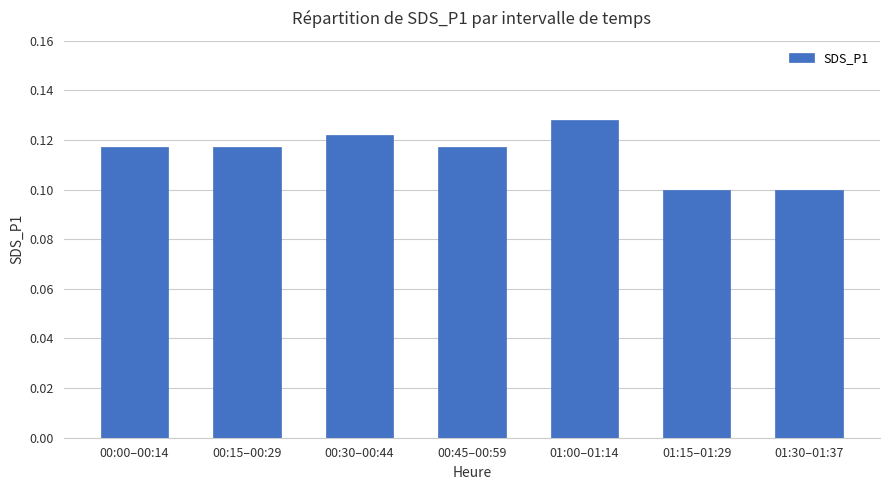

Is it true that the value at 01:30–01:37 is 0.0?

False